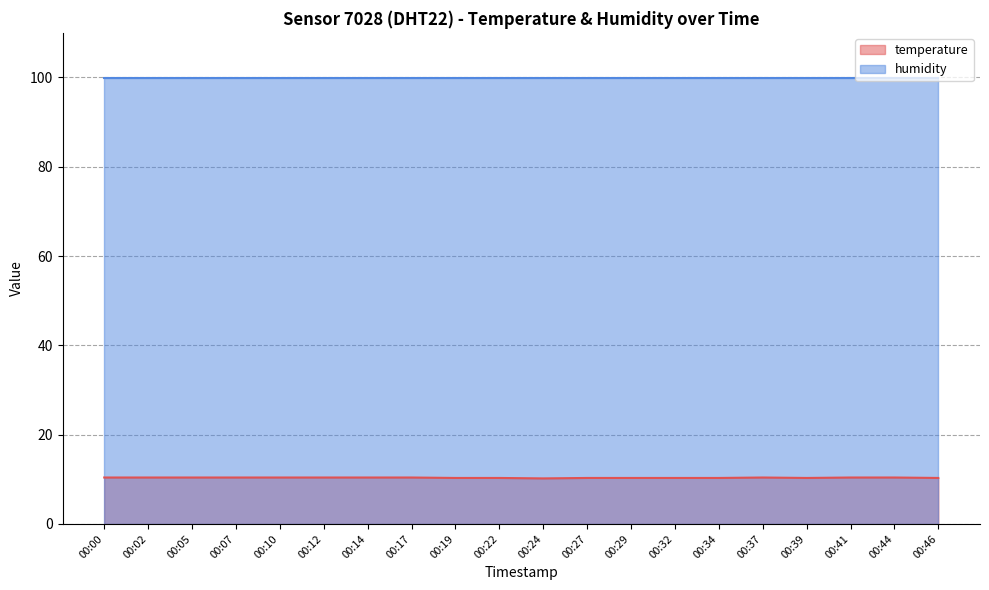

Is it true that the value at 00:39 is 5.1?

False